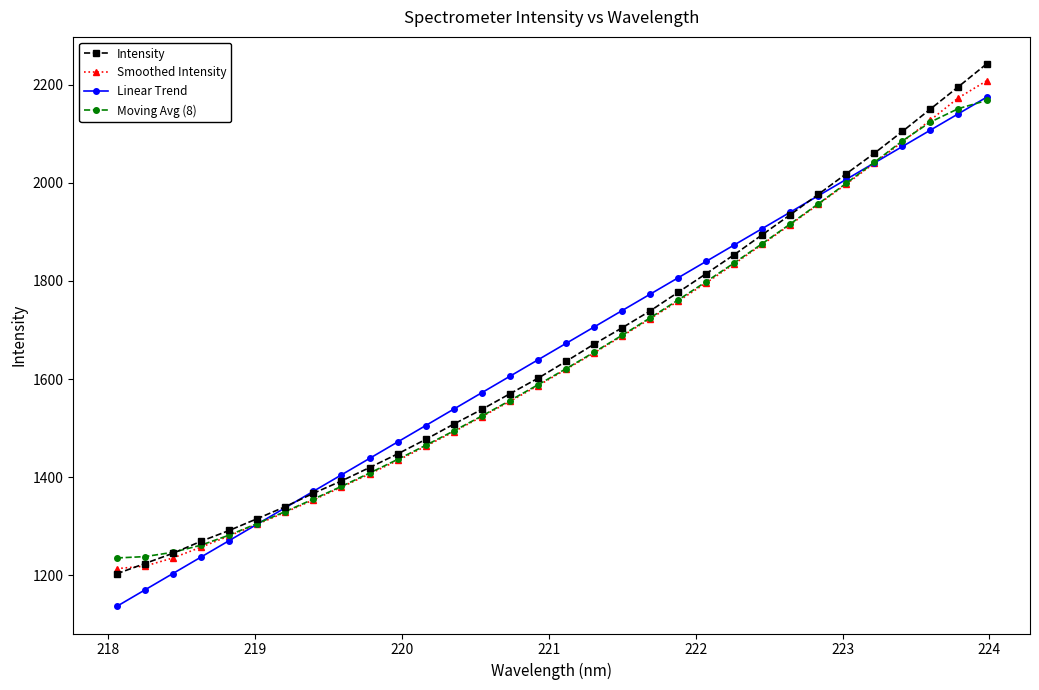

What is the highest value of the Linear Trend series?

2174.4